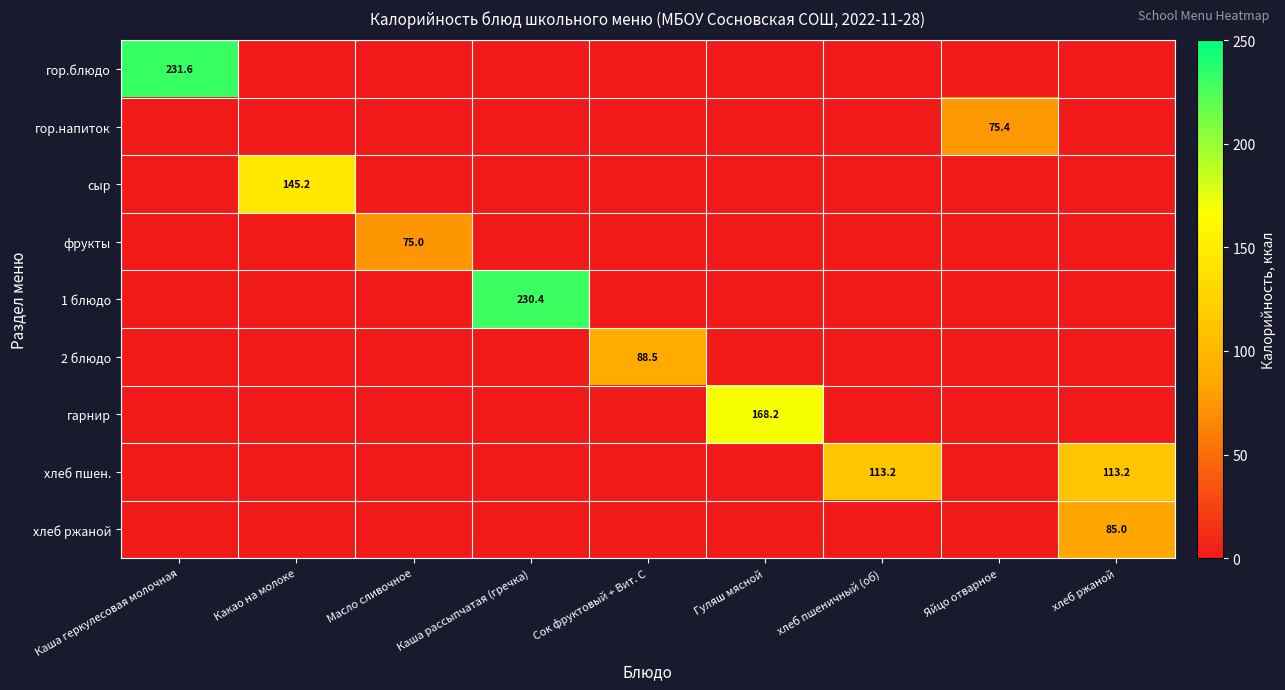

Is it true that сыр equals 96.6 at Какао на молоке?

False